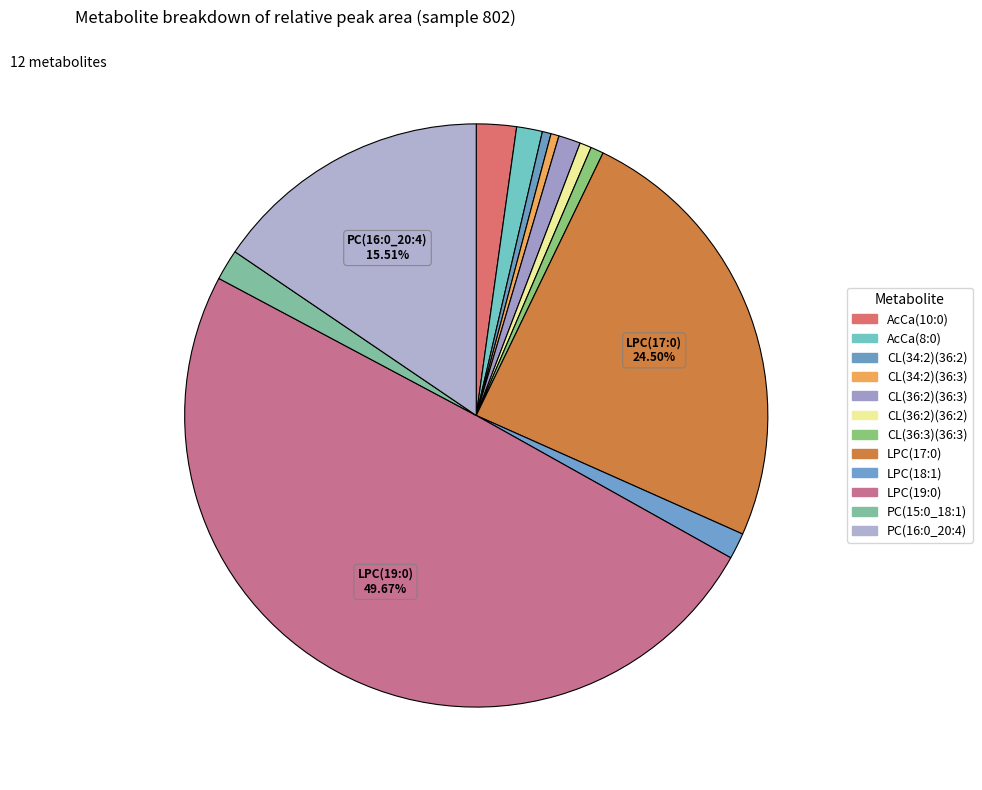

Which category has the smallest portion of the pie?

CL(34:2)(36:3)